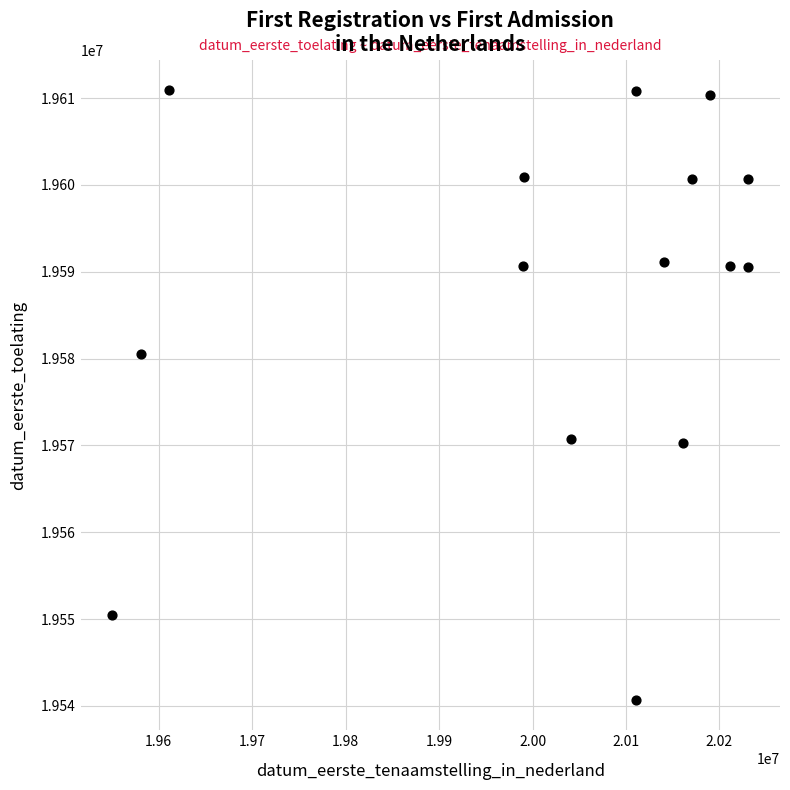

What is the range of Y values (max minus min)?

70212